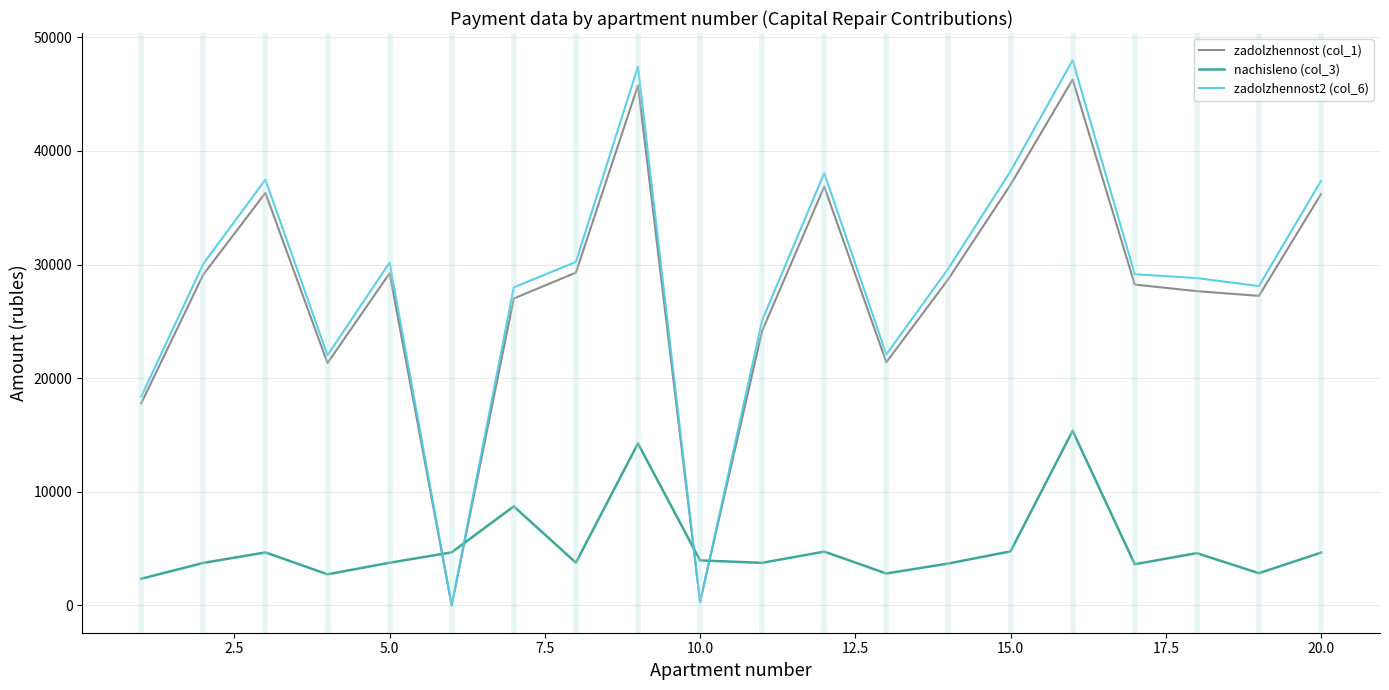

What are all the series names shown in the legend?

zadolzhennost (col_1), nachisleno (col_3), zadolzhennost2 (col_6)